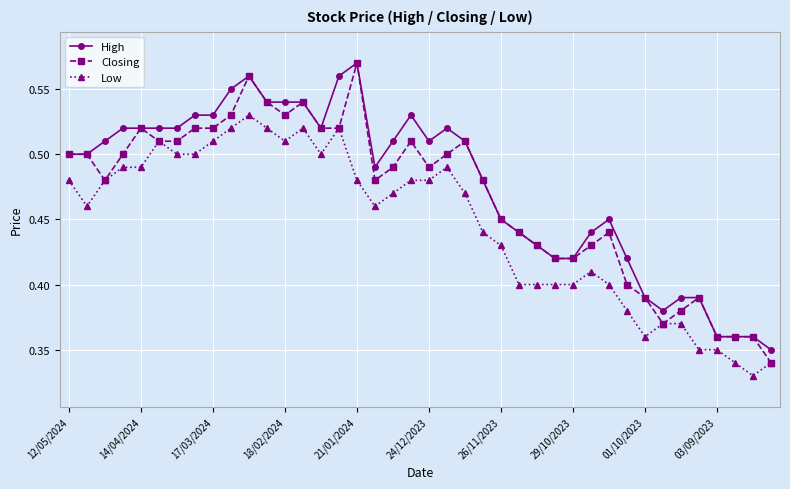

True or false: Closing has more than 0 interior local peaks.

True